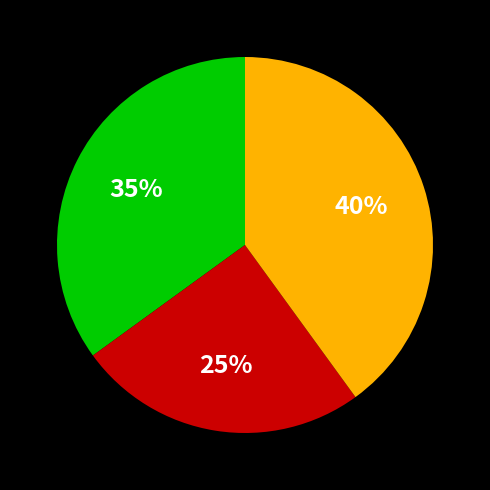

To the nearest percent, what is the difference between the largest and smallest slice percentages?

15%